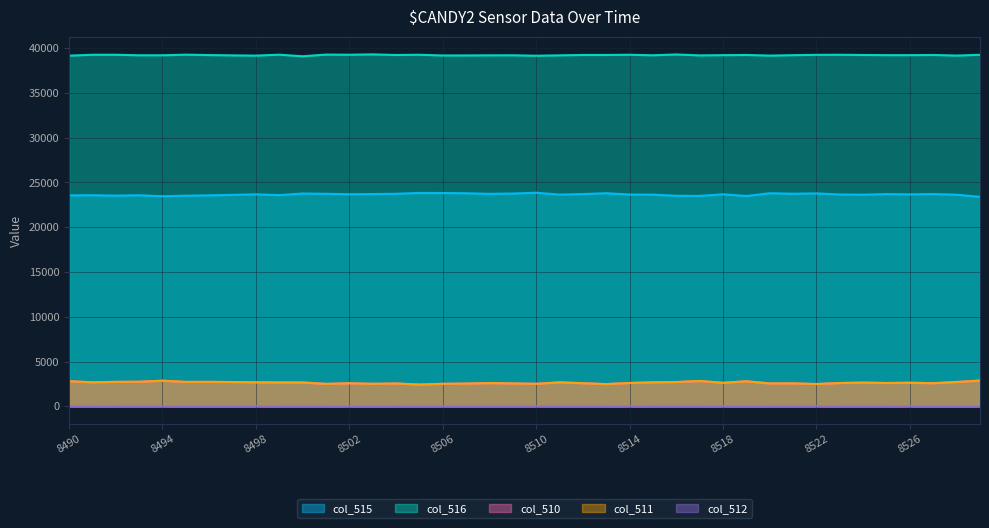

How many data points in col_516 are less than 39238?

20